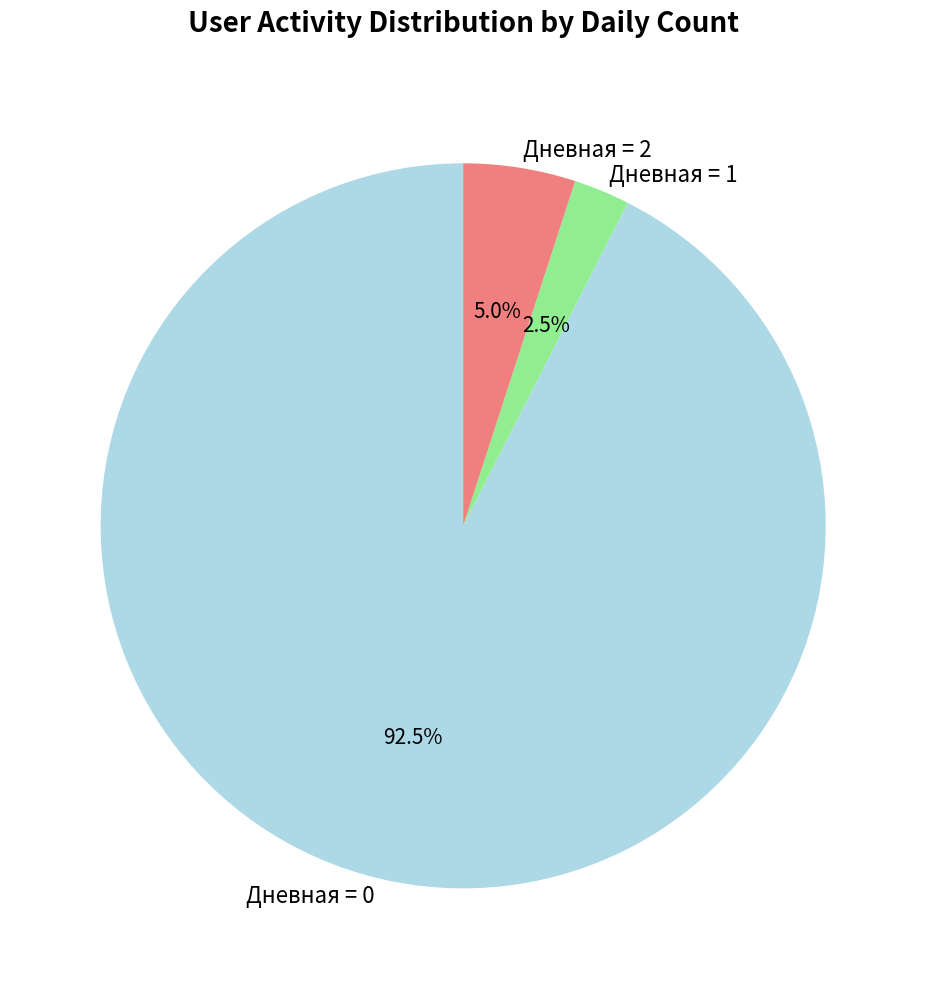

Which category accounts for the majority?

Дневная = 0